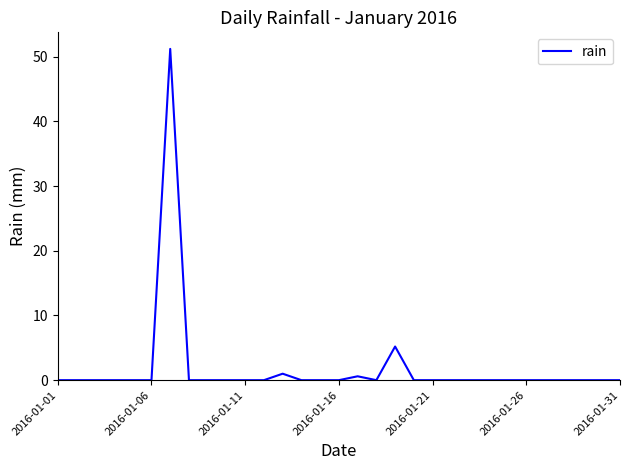

What is the difference between the maximum and minimum values?

51.2